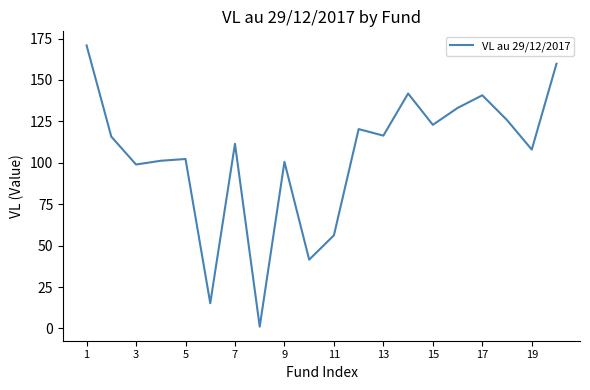

What is the maximum value shown in the chart?

170.9